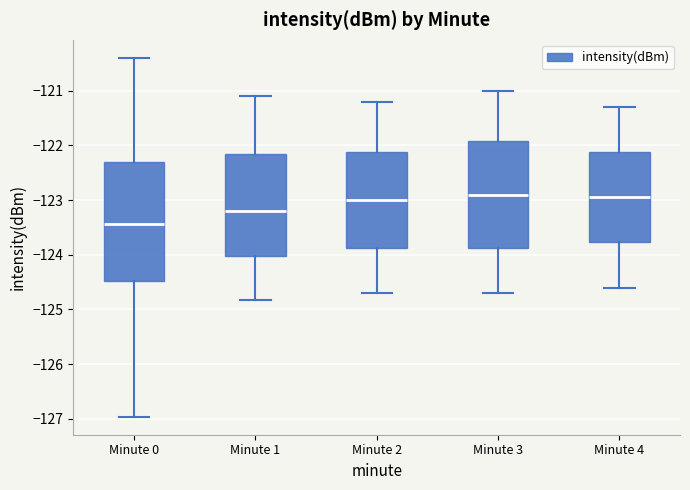

Which box has the lowest median line?

Minute 0